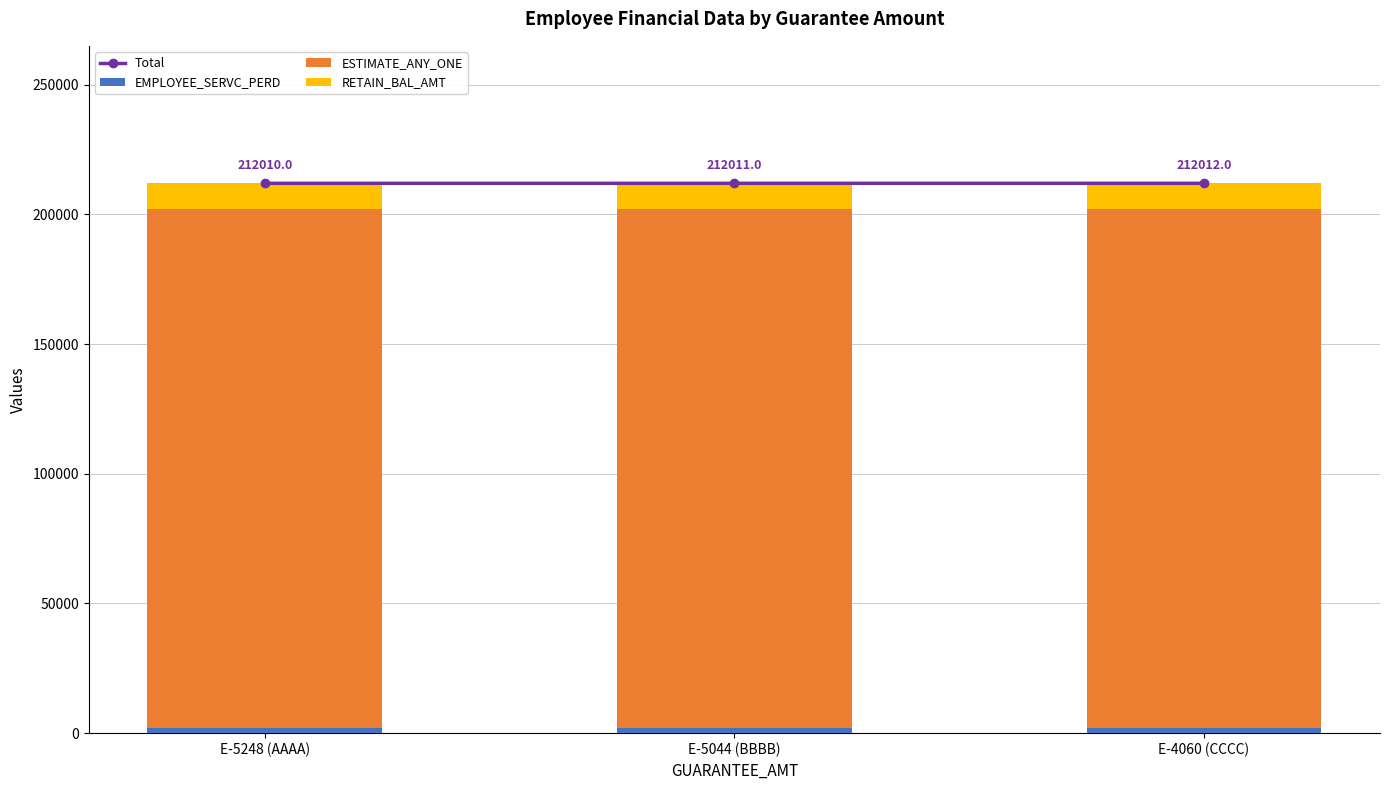

What is the label of the 2nd bar from the right?

E-5044 (BBBB)